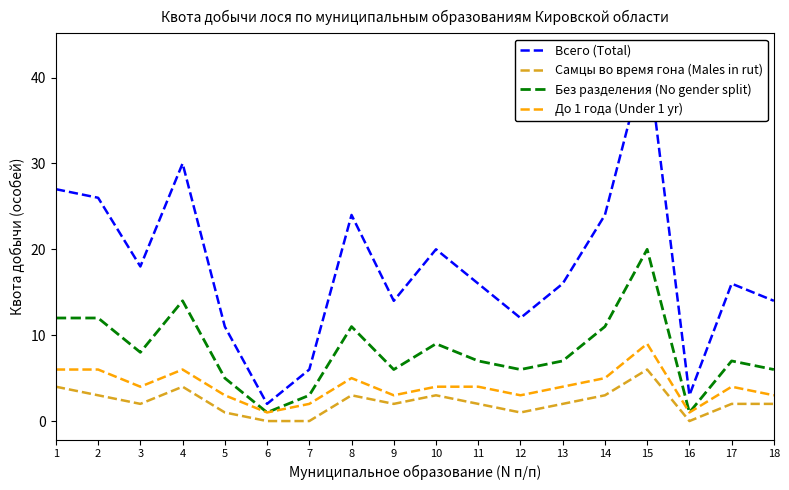

What are all the series names shown in the legend?

Всего (Total), Самцы во время гона (Males in rut), Без разделения (No gender split), До 1 года (Under 1 yr)